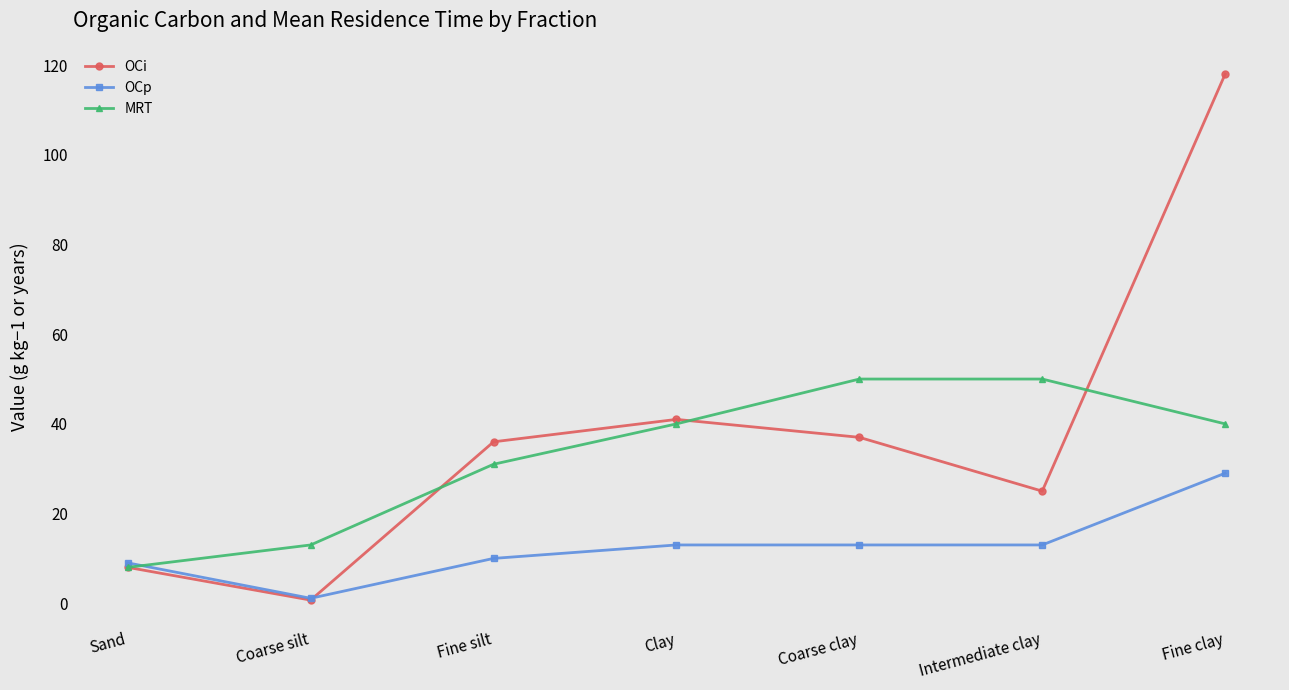

How many values in the OCi series are below 36?

3